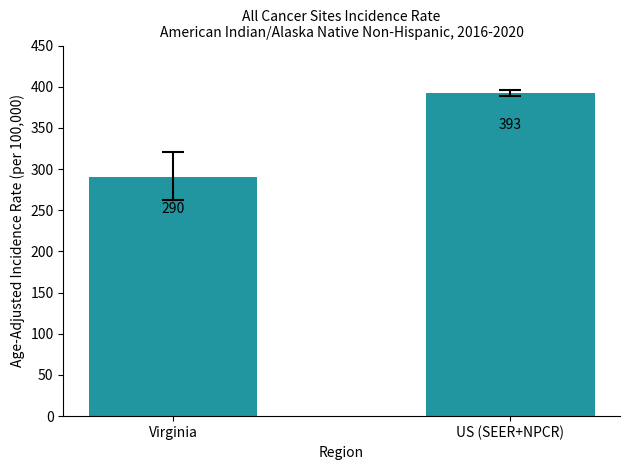

Count the number of values greater than 392.

1